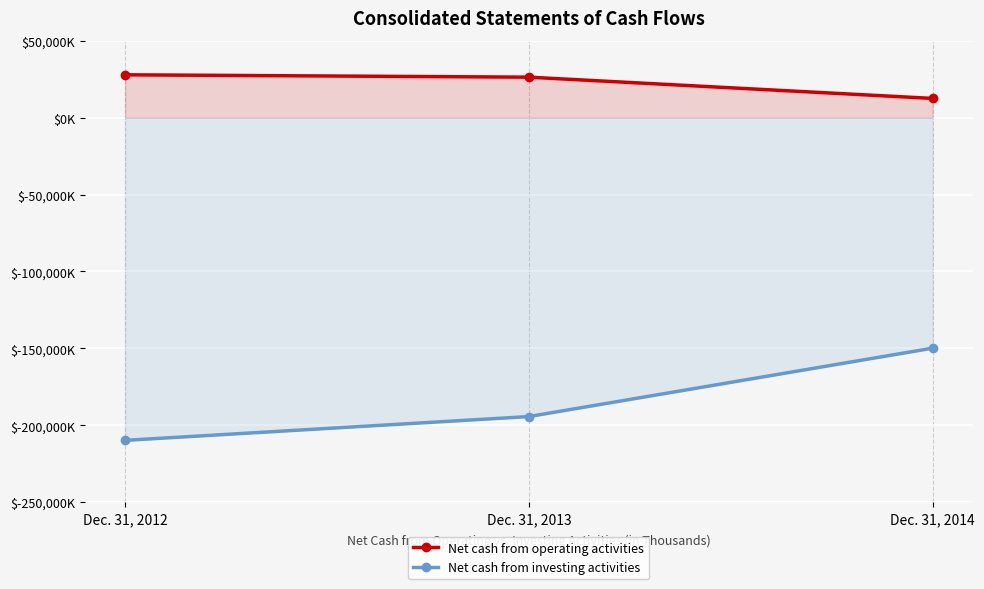

How many categories are shown in the chart?

3